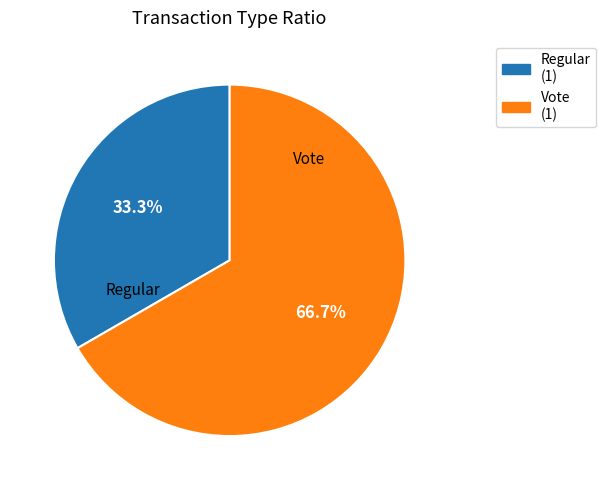

Between Vote and Regular, which is larger?

Vote